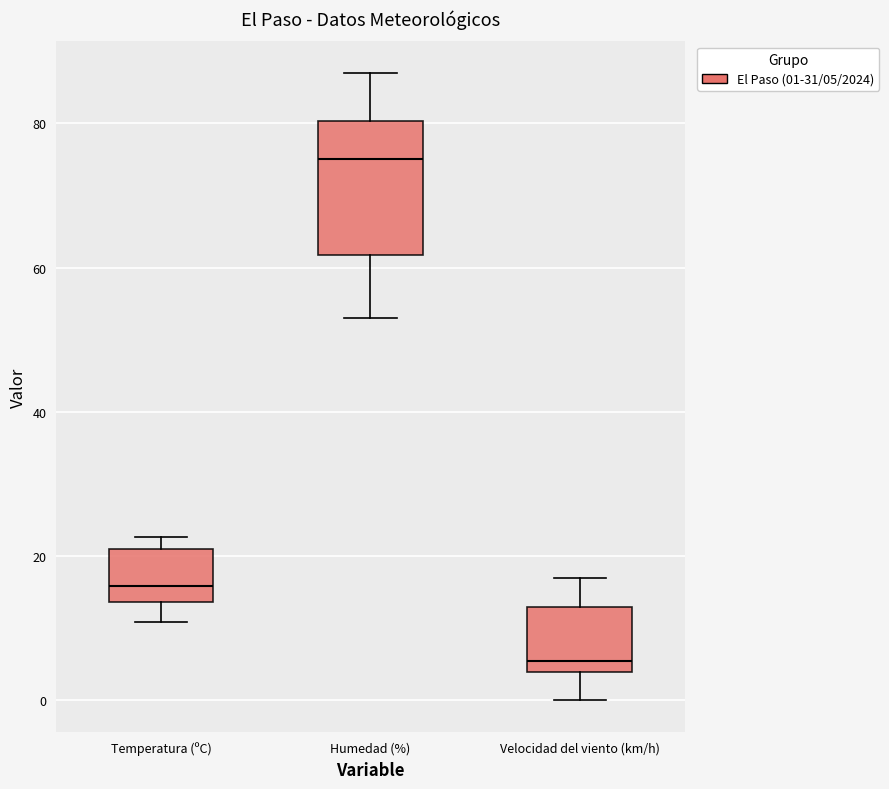

Reading left to right, read every box against the y-axis: the position of its median line, the range the box covers, and the ends of its whiskers. The values are not printed on the chart, so give them approximately, as read against the axis.

Temperatura (ºC): median 16, box 14 to 20, whiskers 10 to 22
Humedad (%): median 76, box 62 to 80, whiskers 54 to 88
Velocidad del viento (km/h): median 6, box 4 to 14, whiskers 0 to 18